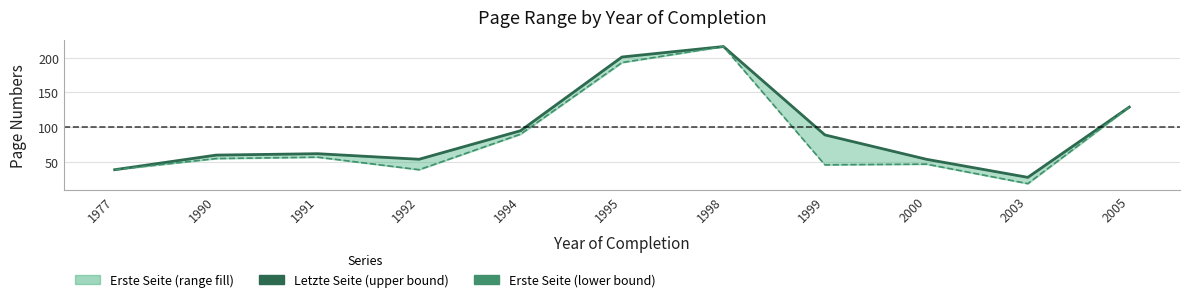

True or false: Erste Seite (lower) and Letzte Seite intersect in this chart.

False